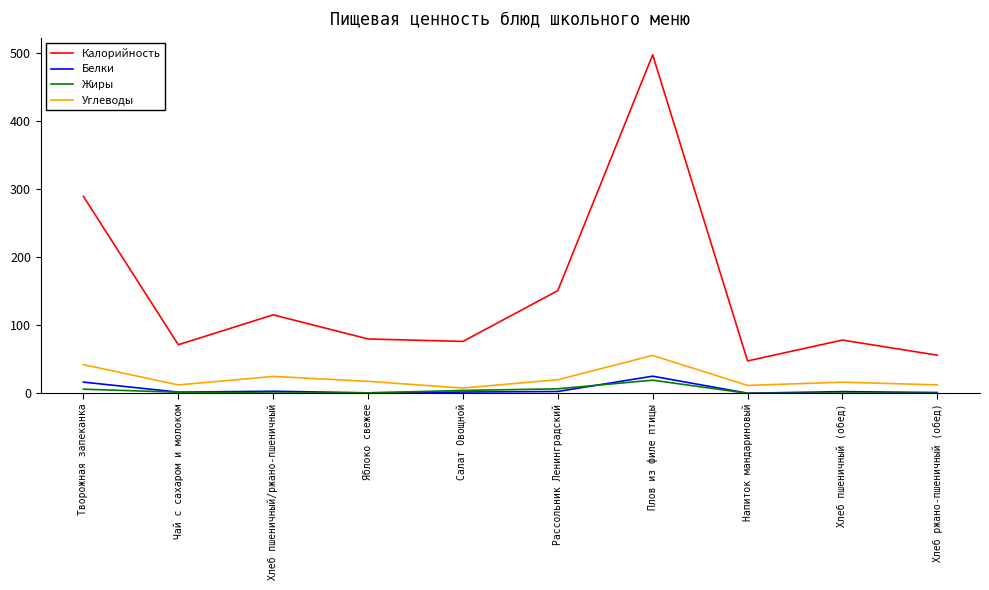

What is the highest value of the Белки series?

25.2